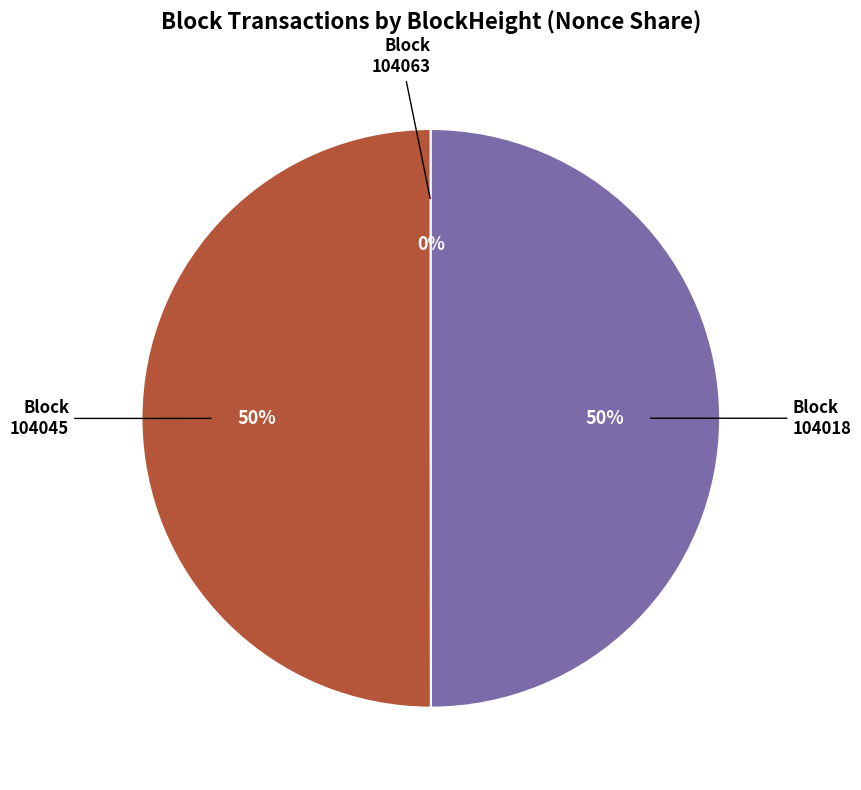

To the nearest percent, what is the average slice percentage?

33%